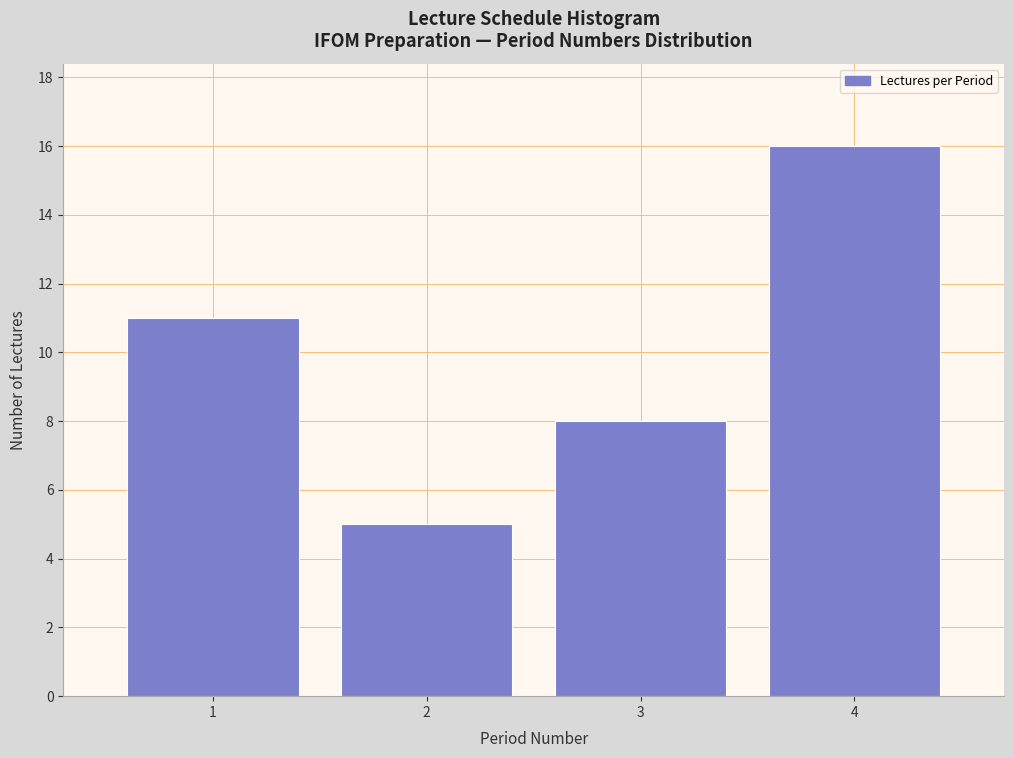

Reading left to right, list every bar in this chart as the range it spans on the x-axis followed by its height. The values are not printed on the chart, so give them approximately, as read against the axis.

0.5 to 1.5: 11
1.5 to 2.5: 5
2.5 to 3.5: 8
3.5 to 4.5: 16